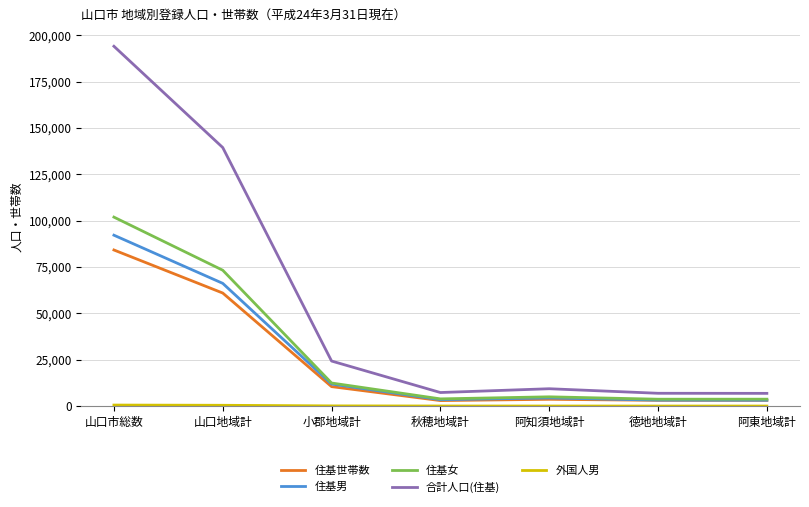

At how many categories does at least one series exceed 135713?

2